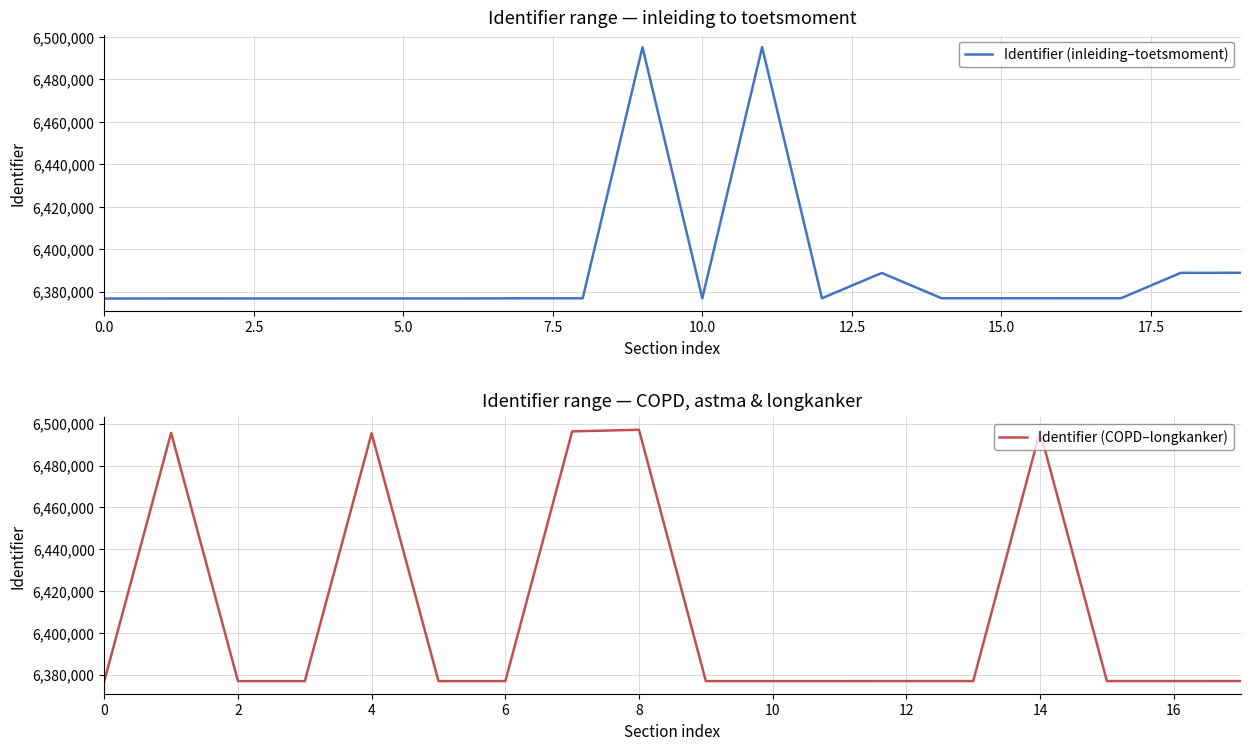

Which label corresponds to the largest value in the chart?

11